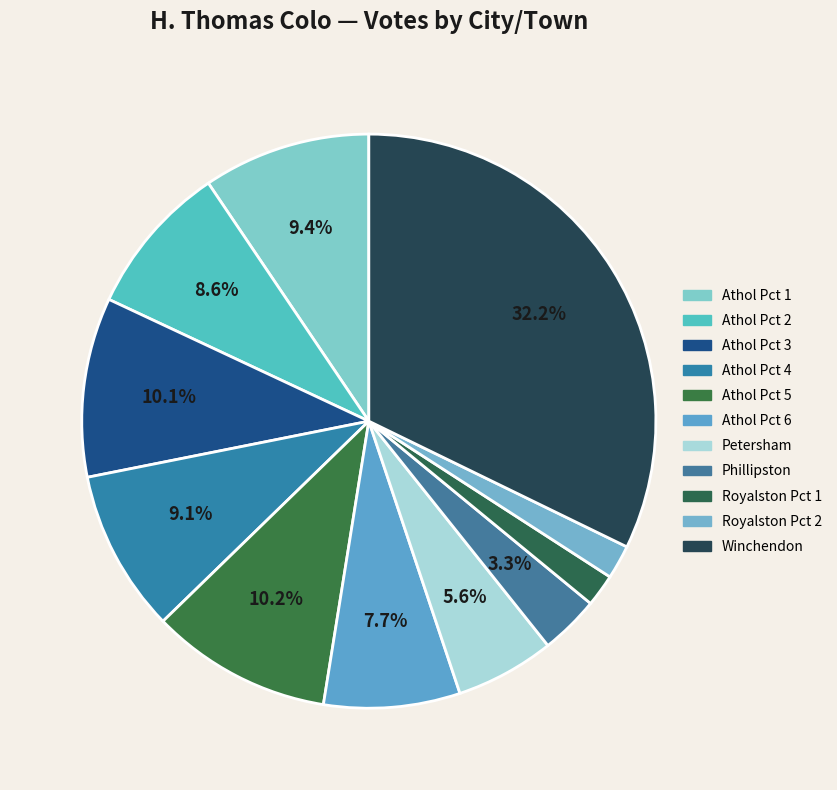

How many segments does this pie chart have?

11